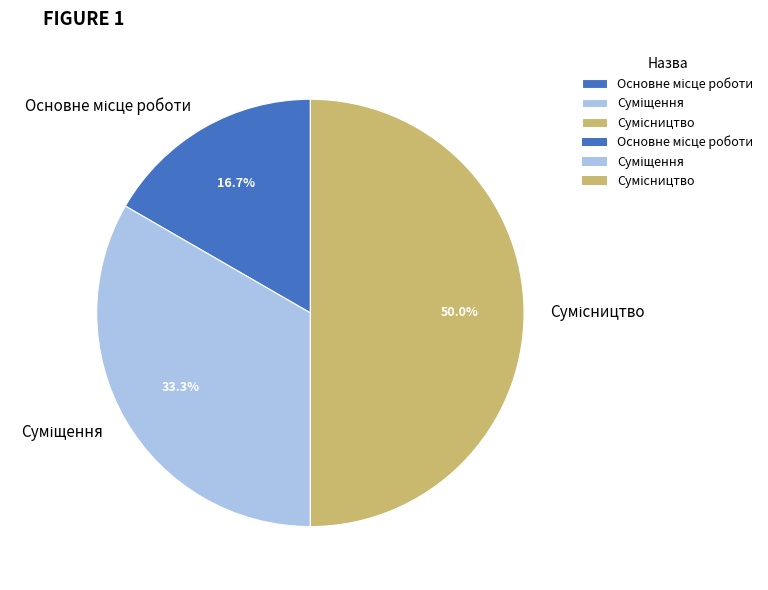

Which slice is the largest?

Сумісництво